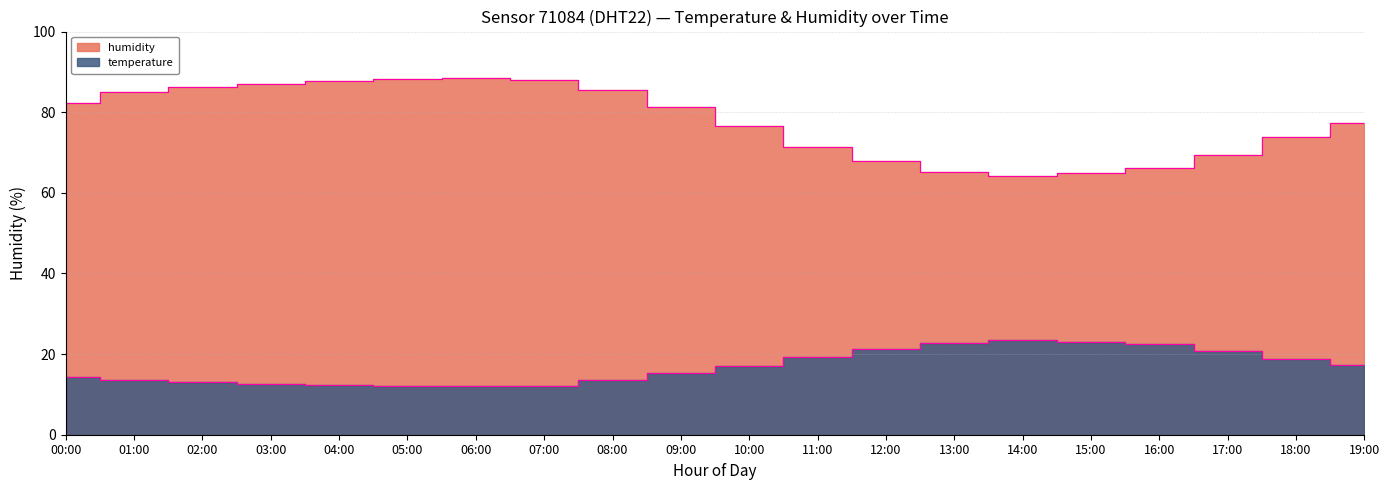

True or false: humidity_line has more than 2 interior local peaks.

False